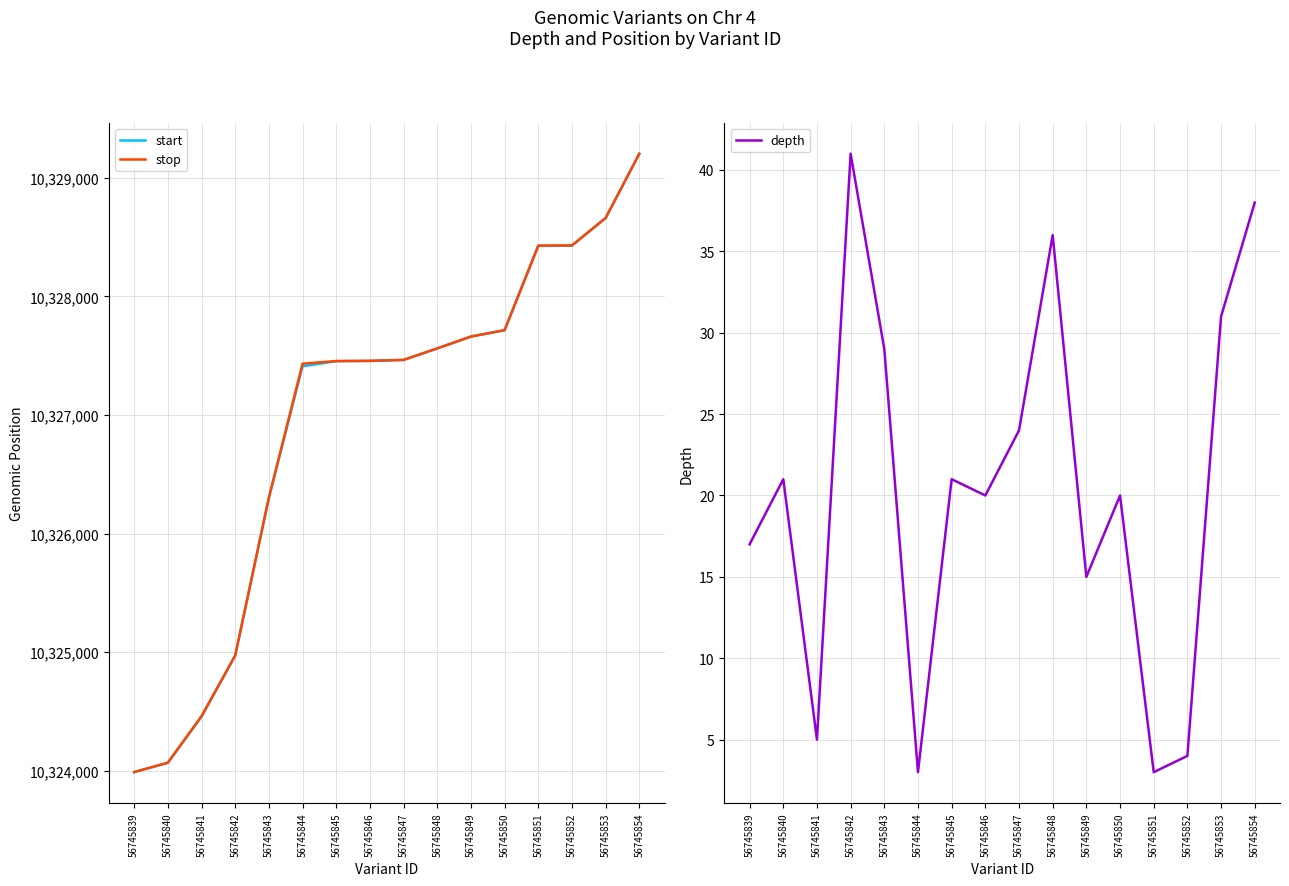

True or false: depth and stop intersect in this chart.

False